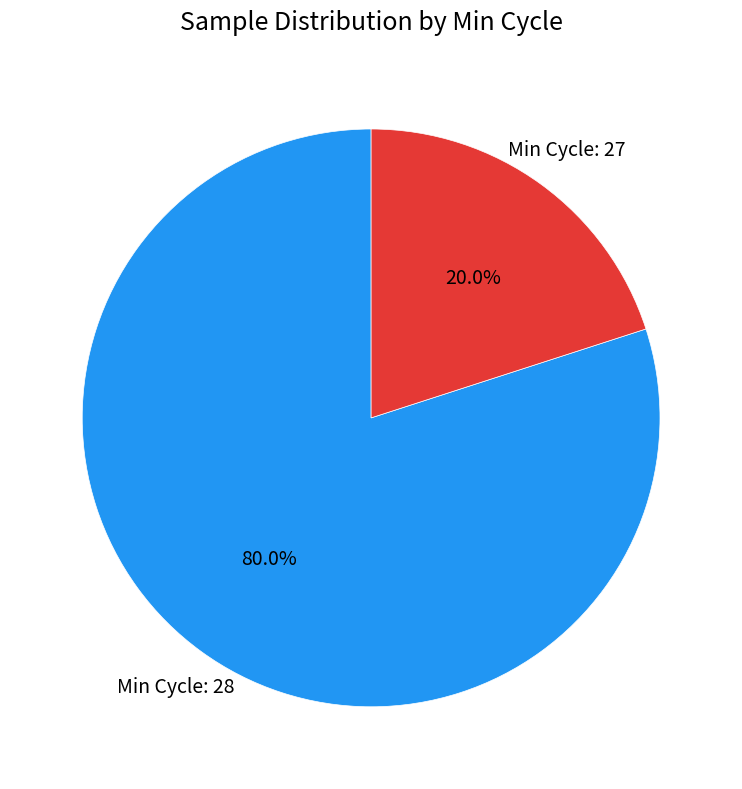

Which slice is the smallest?

Min Cycle: 27